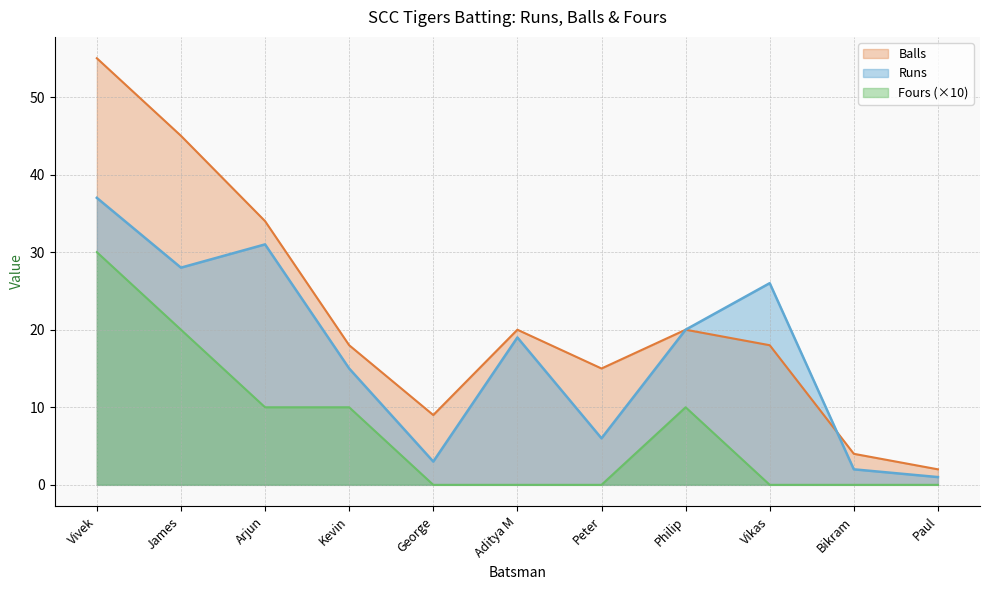

True or false: Fours and Runs intersect in this chart.

False